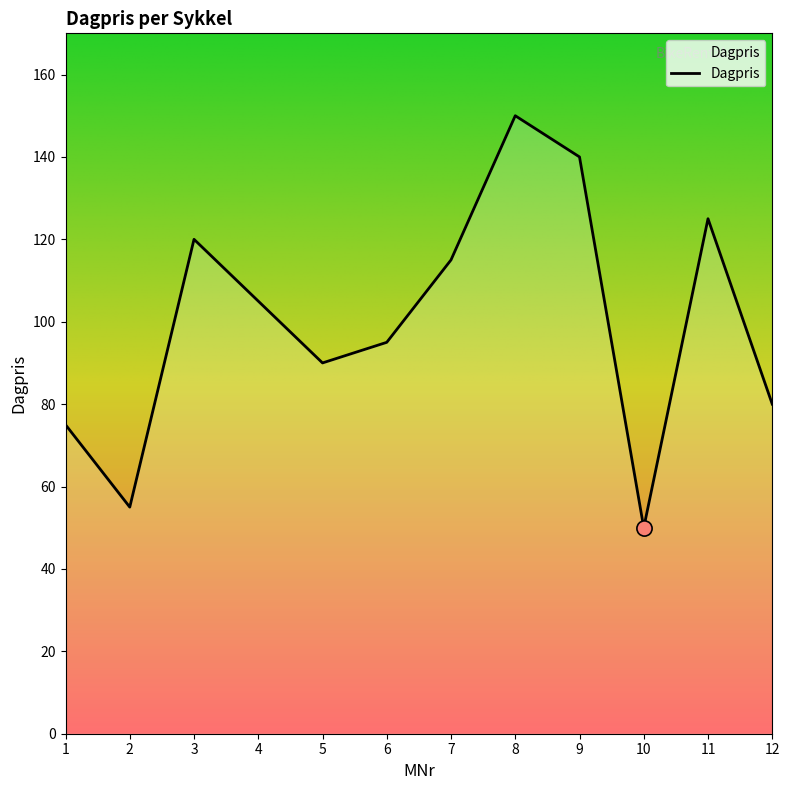

Between 11 and 9, which is larger?

9